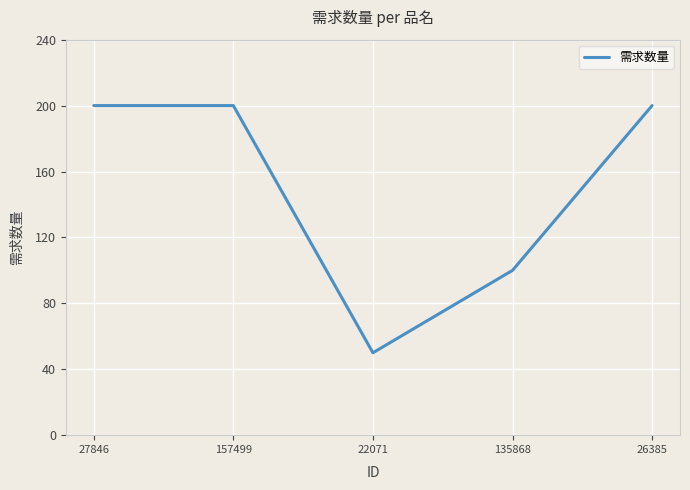

What position from the left is 26385?

5